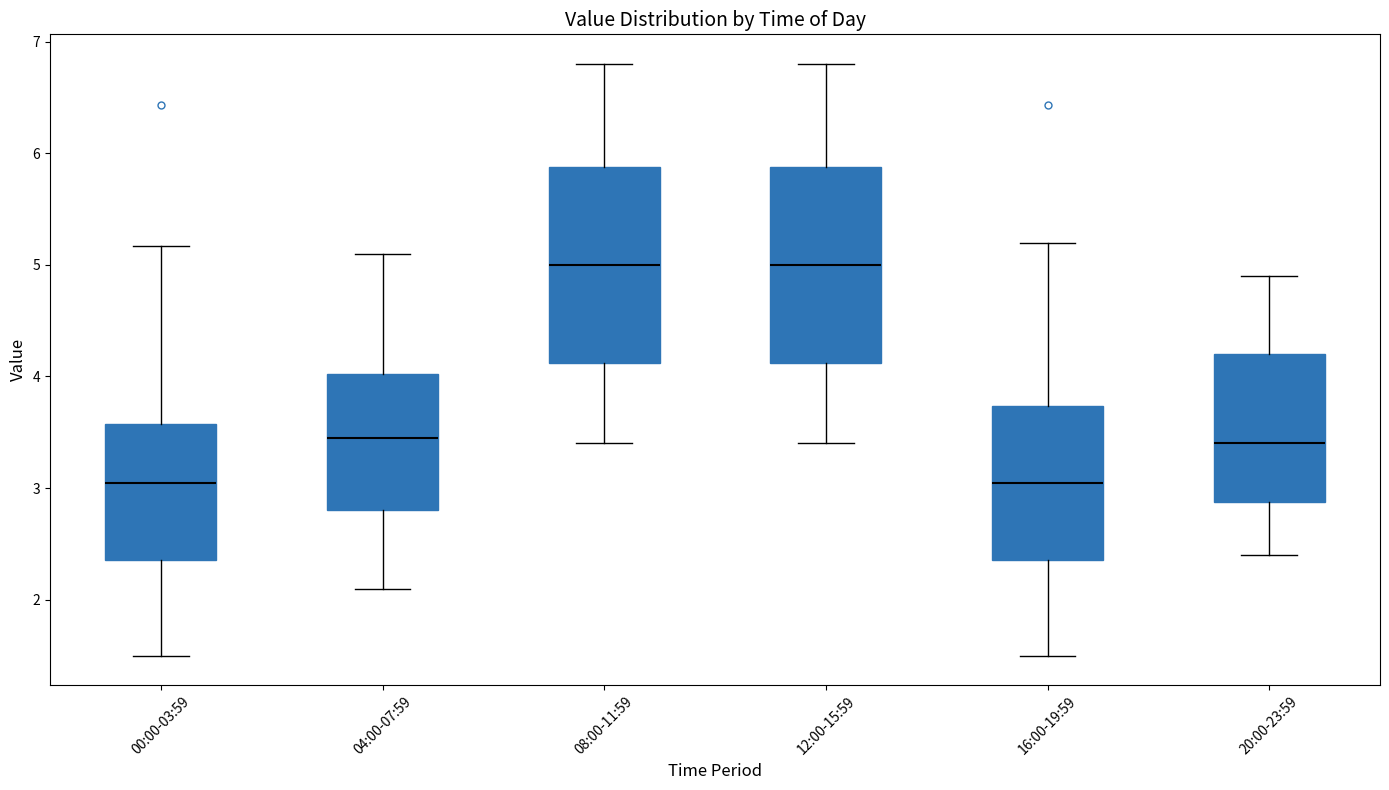

Reading left to right, transcribe this box plot: for each box, give where its median line is, the range the box spans, and where its two whiskers end, as read against the y-axis. The values are not printed on the chart, so give them approximately, as read against the axis.

00:00-03:59: median 3.1, box 2.4 to 3.6, whiskers 1.5 to 5.2
04:00-07:59: median 3.5, box 2.8 to 4.0, whiskers 2.1 to 5.1
08:00-11:59: median 5.0, box 4.1 to 5.9, whiskers 3.4 to 6.8
12:00-15:59: median 5.0, box 4.1 to 5.9, whiskers 3.4 to 6.8
16:00-19:59: median 3.1, box 2.4 to 3.7, whiskers 1.5 to 5.2
20:00-23:59: median 3.4, box 2.9 to 4.2, whiskers 2.4 to 4.9